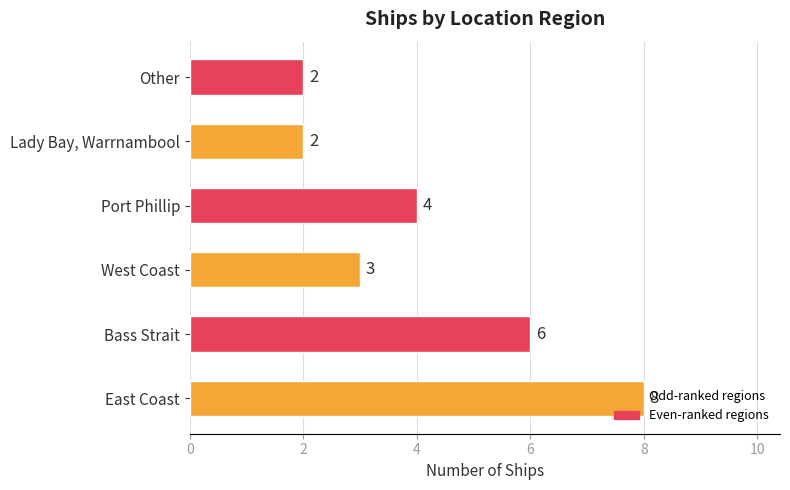

What is the sum of all values?

25